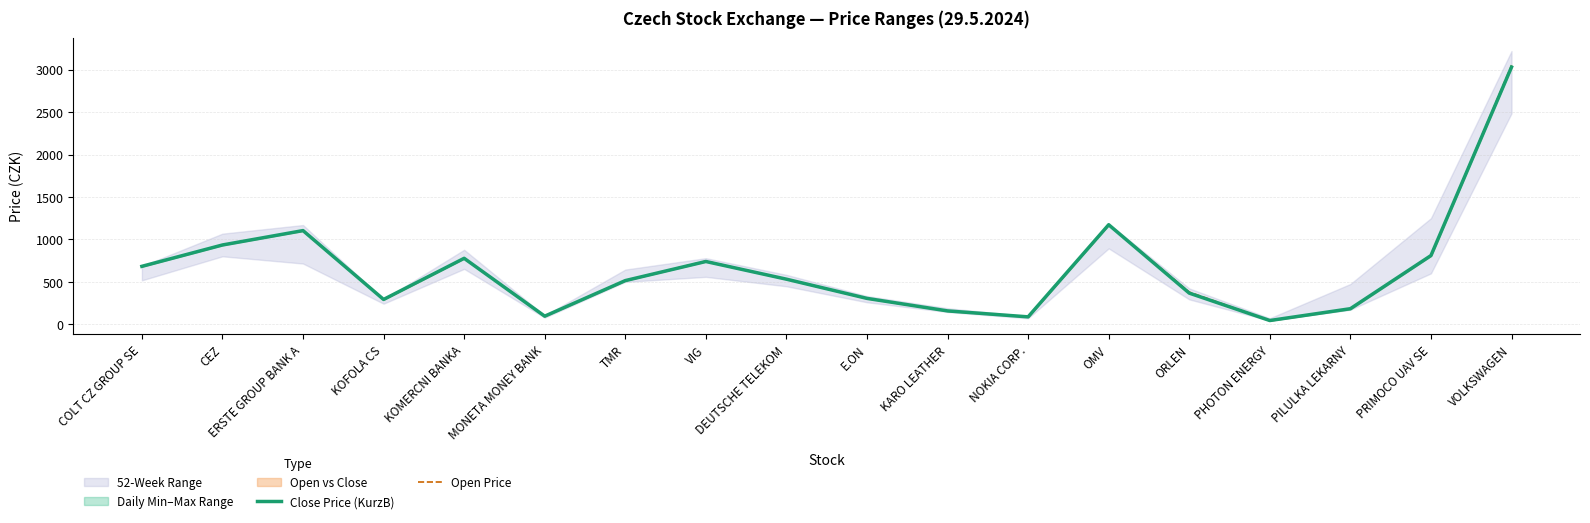

At which label is Open Price closest to 1545?

OMV